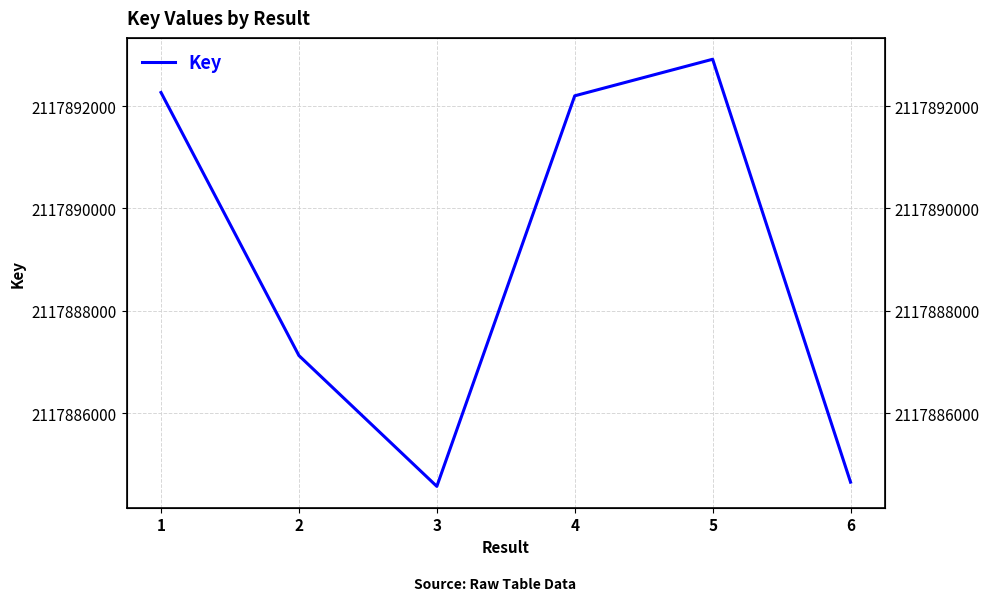

Which label corresponds to the largest value in the chart?

5